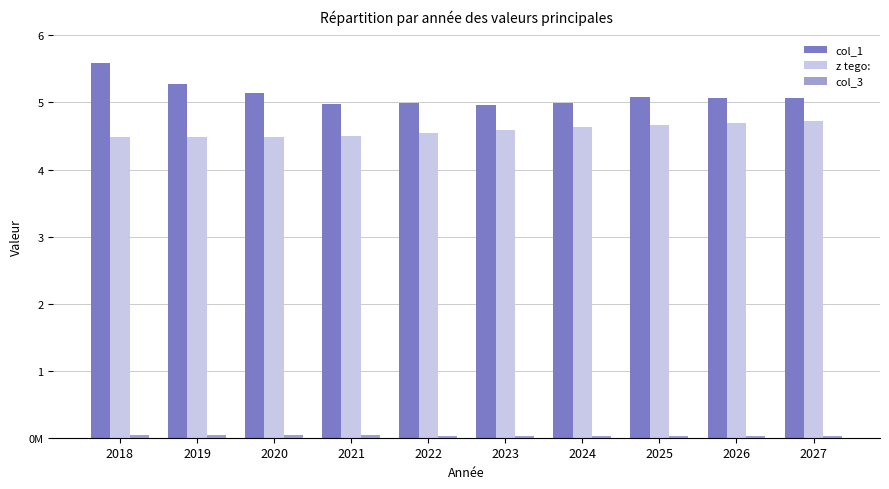

Are the bars horizontal?

No